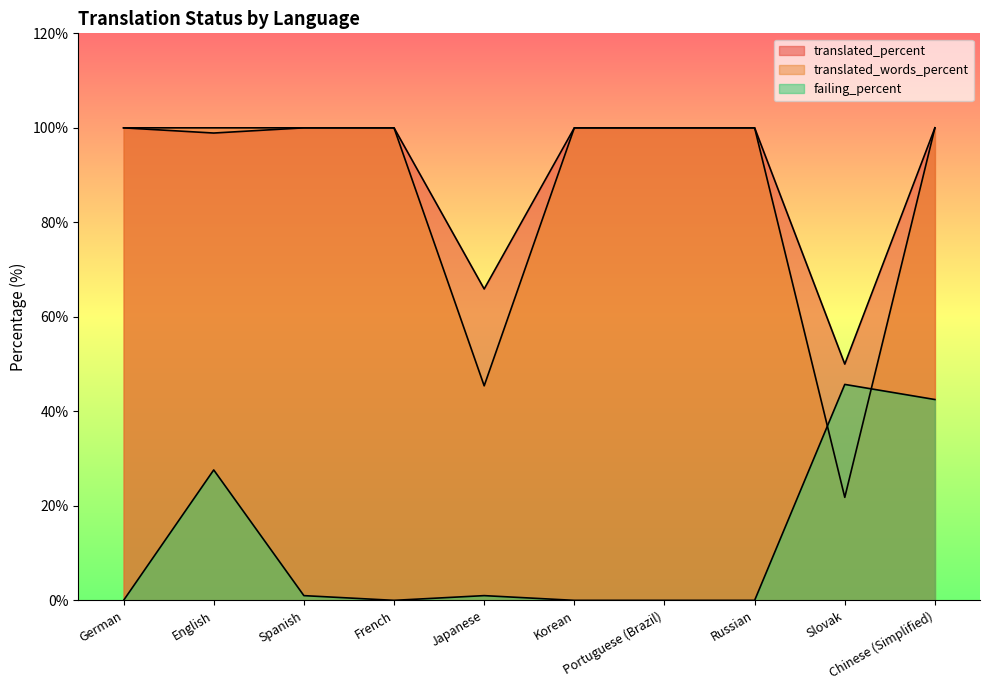

What is the spread (max minus min) of values at Japanese?

64.9